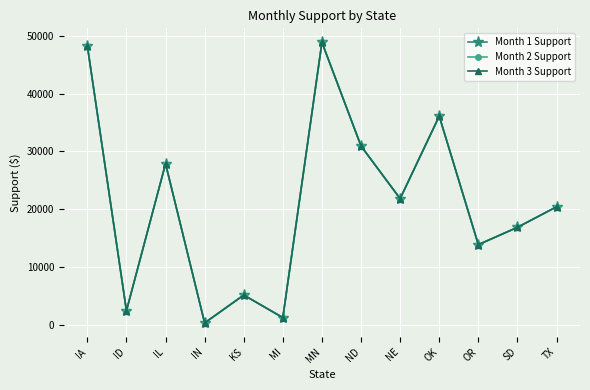

How many lines are shown in the chart?

3